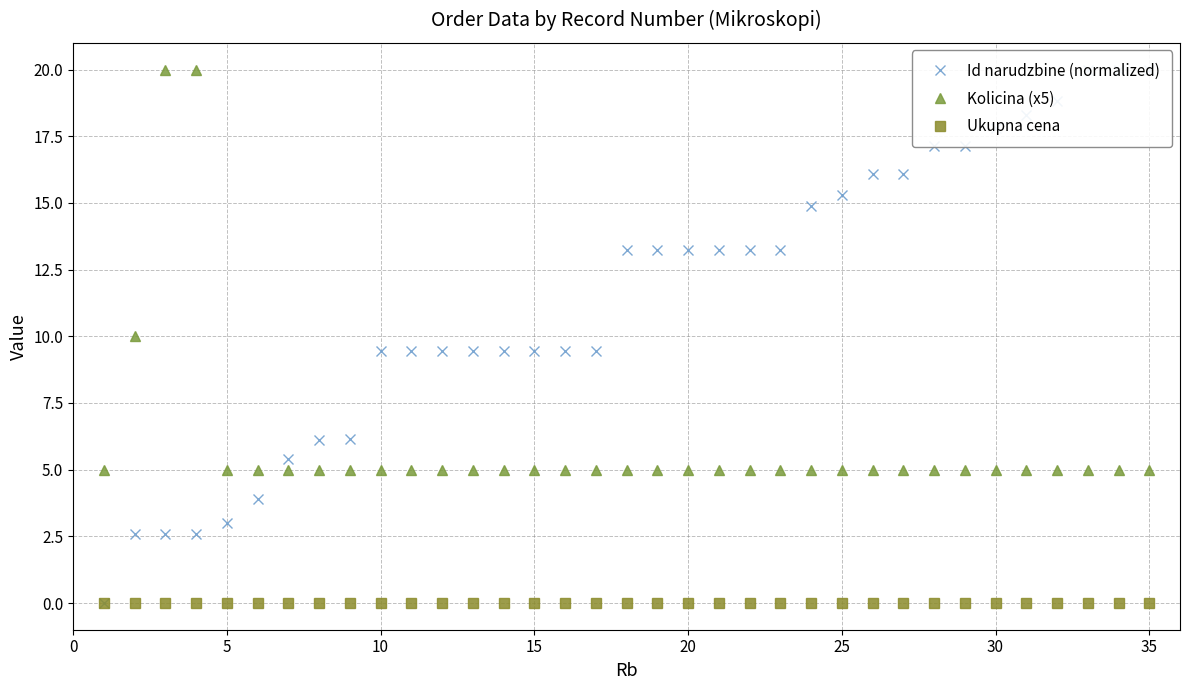

How many values in Id narudzbine (normalized) are above zero?

34